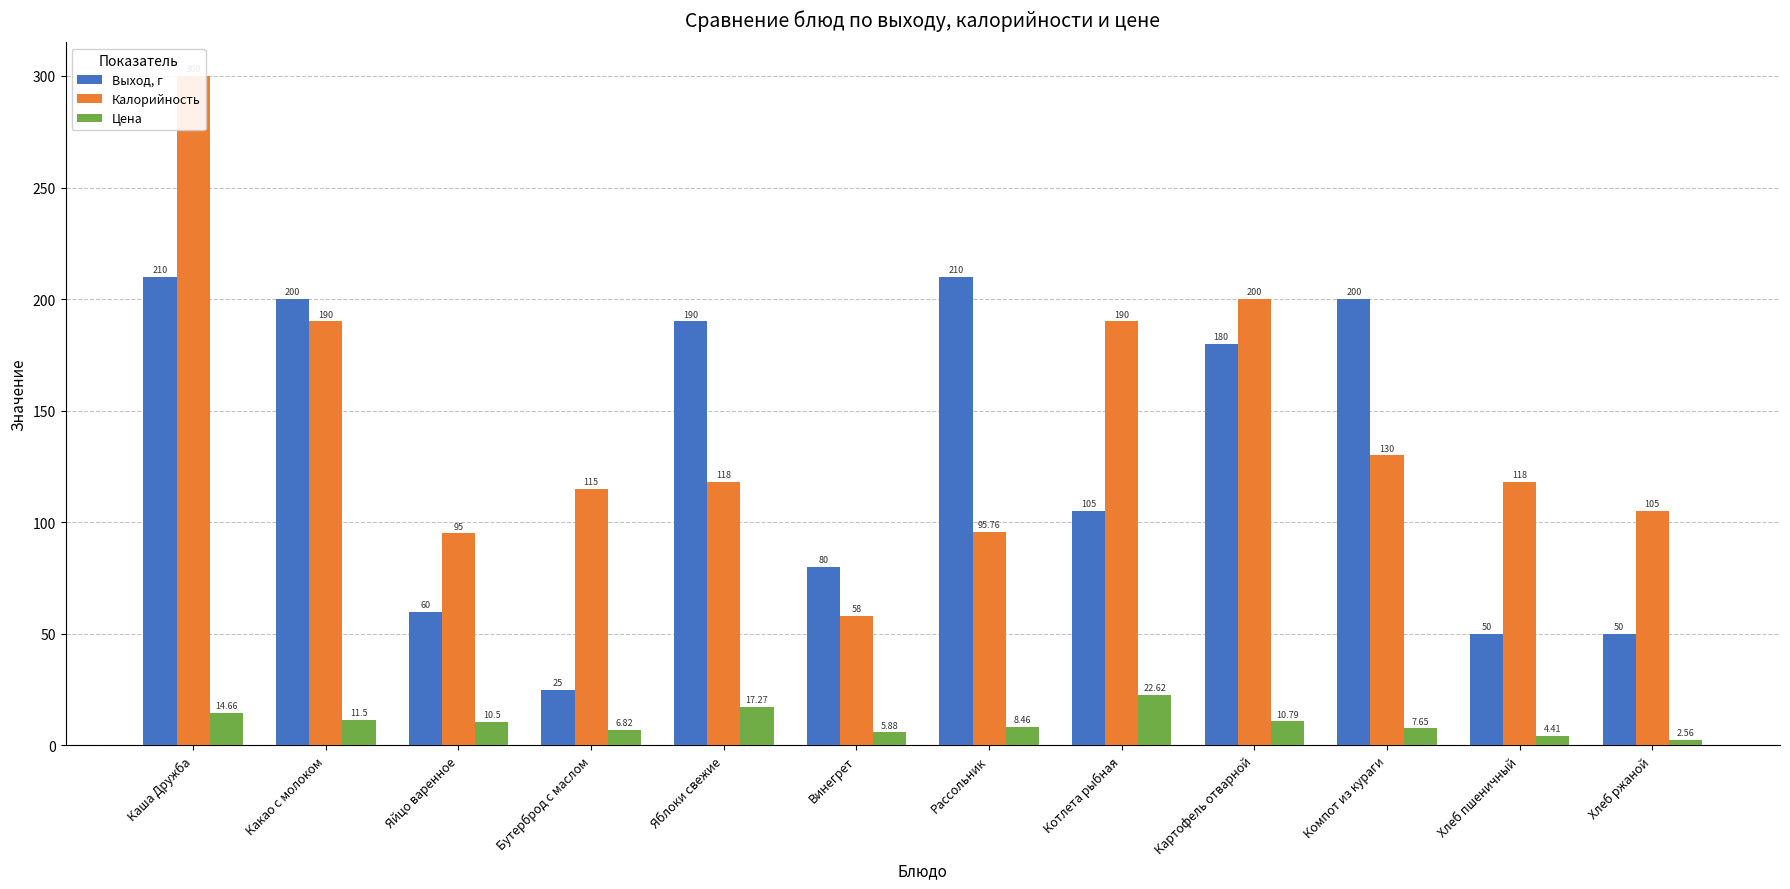

What is the label of the 11th bar from the right?

Какао с молоком